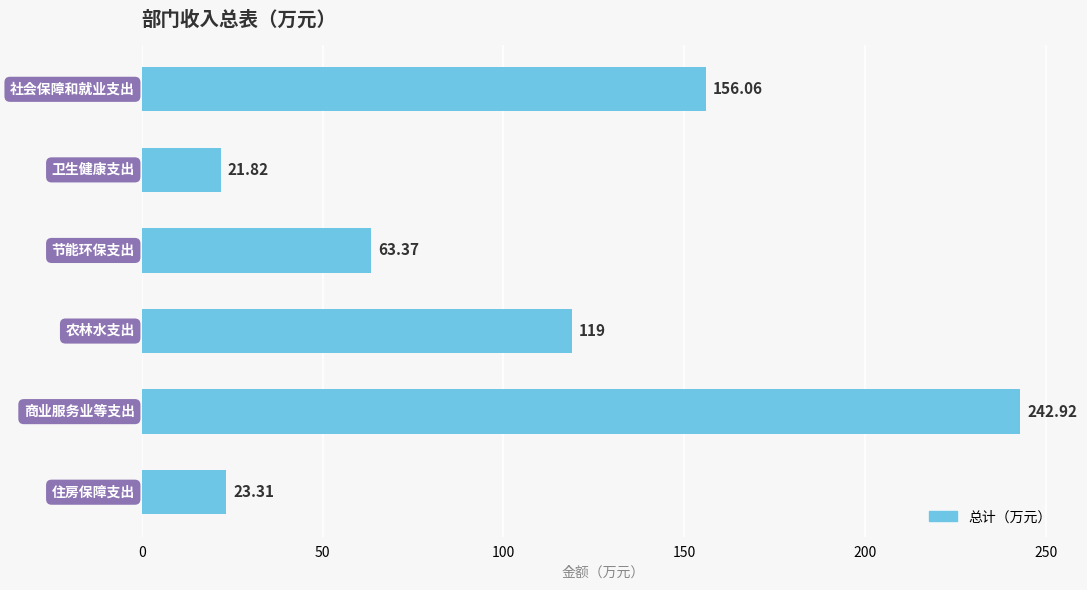

What is the average value?

104.4